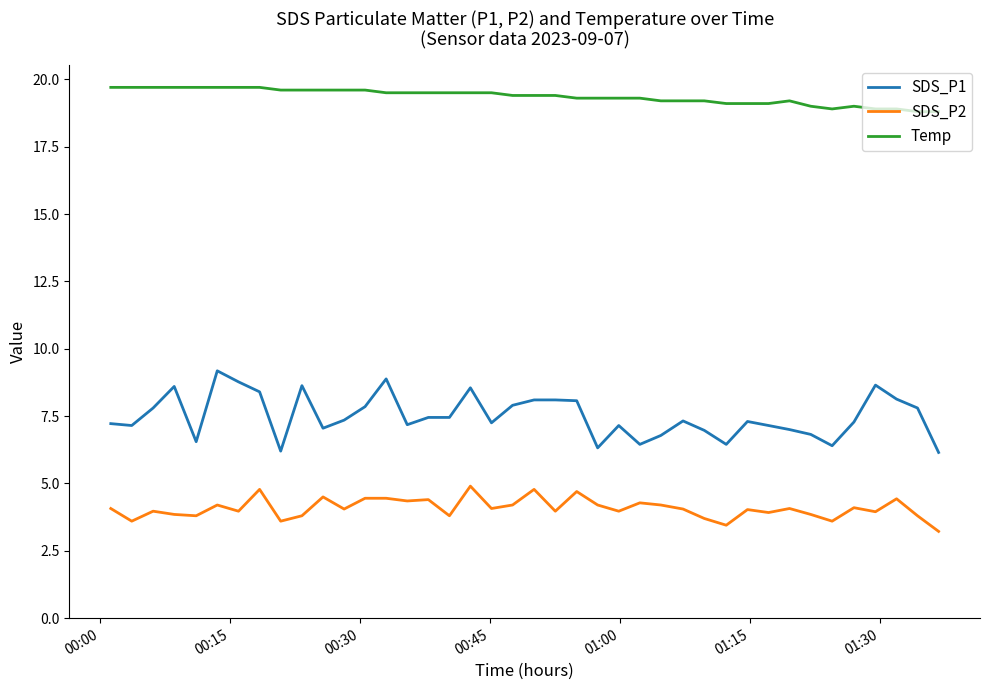

What is the maximum value for Temp?

19.7